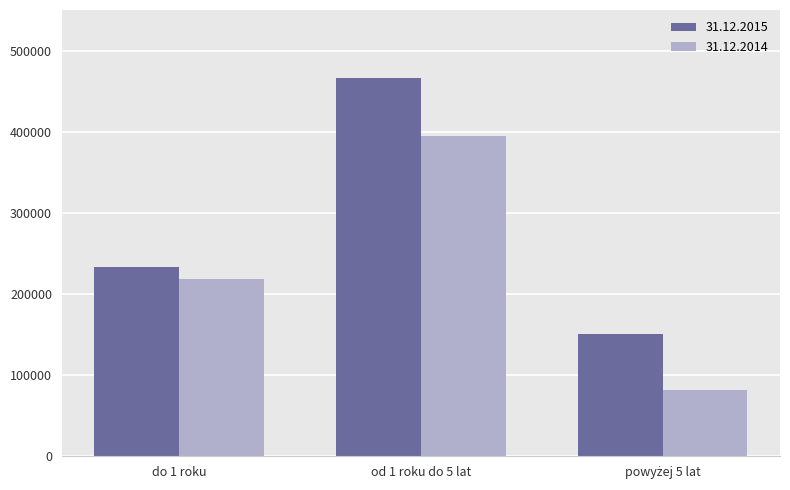

What is the average value of the 31.12.2015 series?

283435